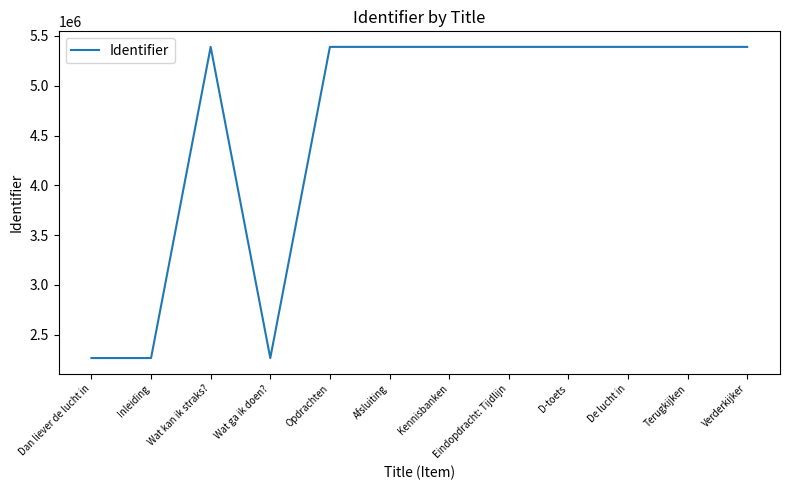

Between Terugkijken and Wat ga ik doen?, which is larger?

Terugkijken